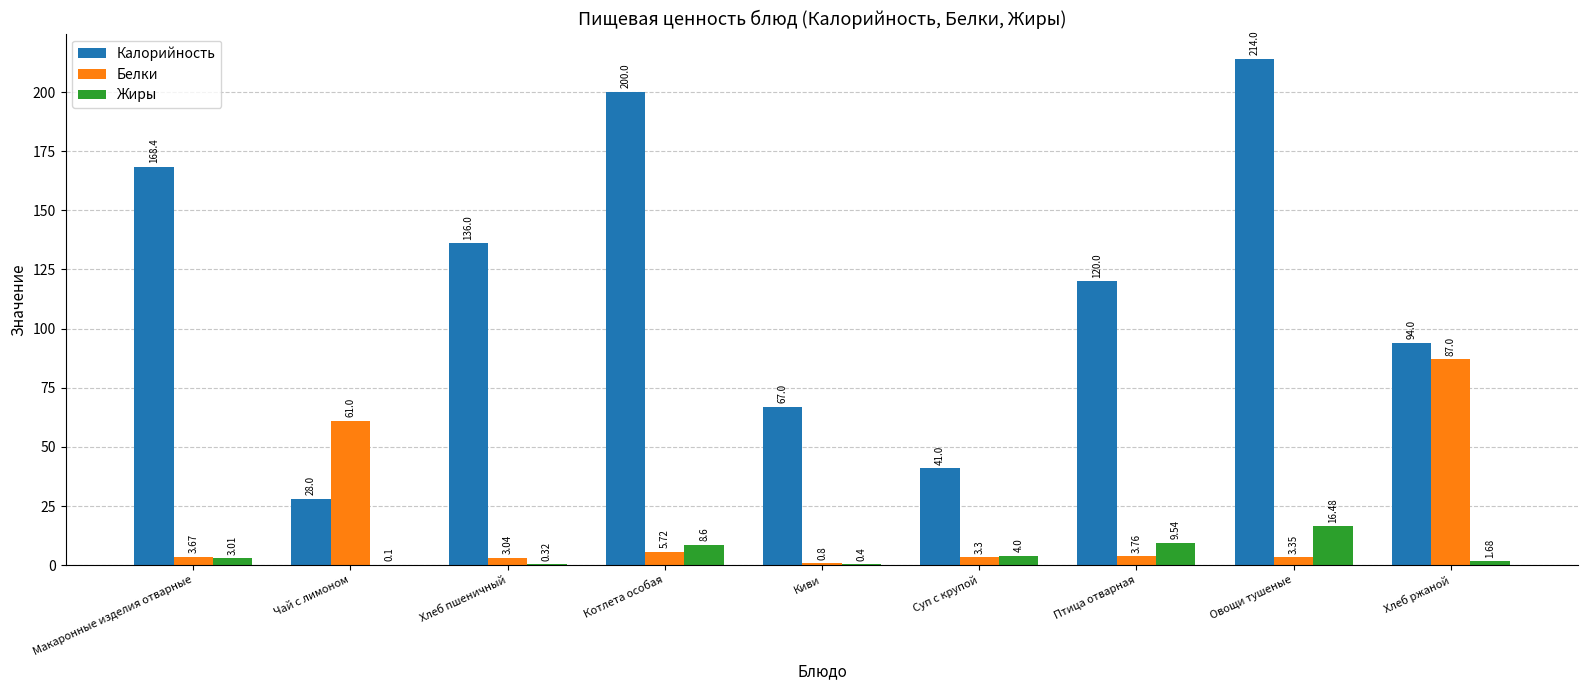

What is the total value across all series at Хлеб пшеничный?

139.4